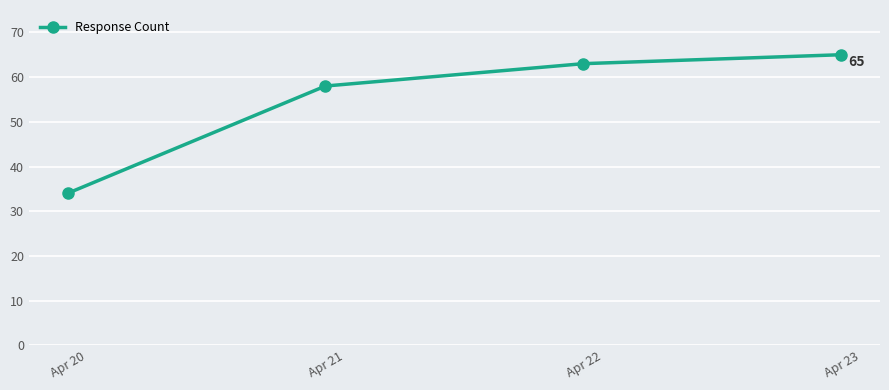

Rank the categories by value from highest to lowest.

Apr 23, Apr 22, Apr 21, Apr 20